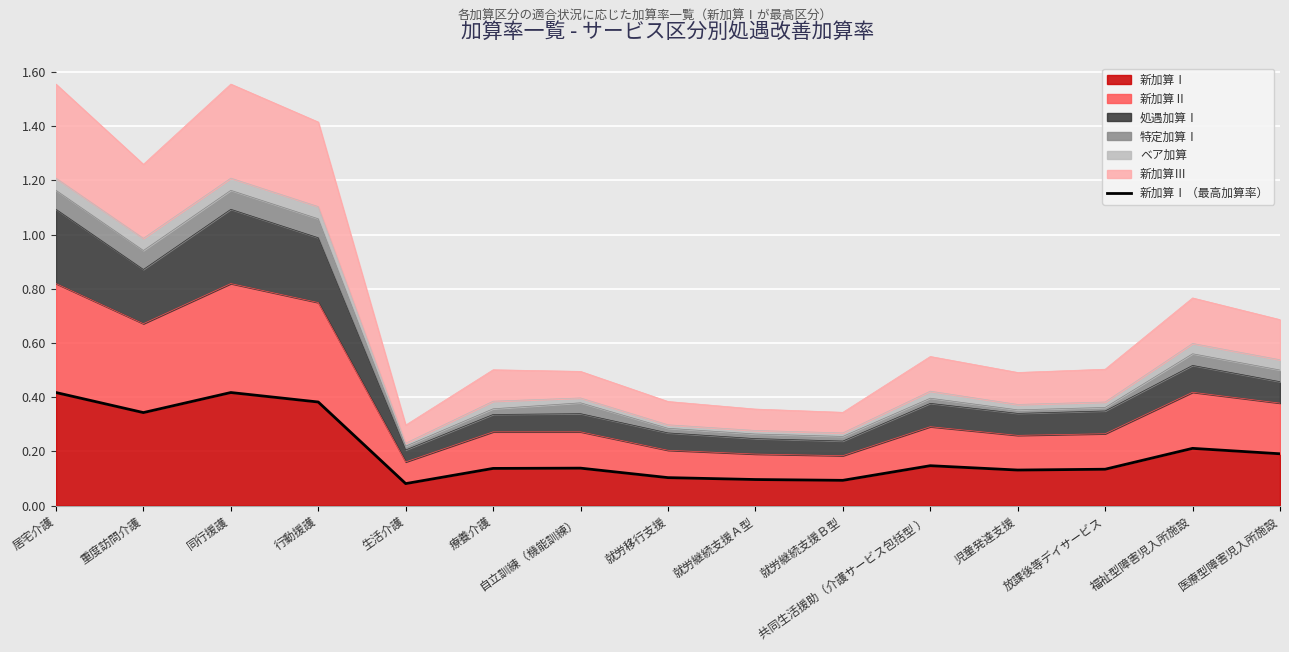

Does the chart display data point markers on the line(s)?

No